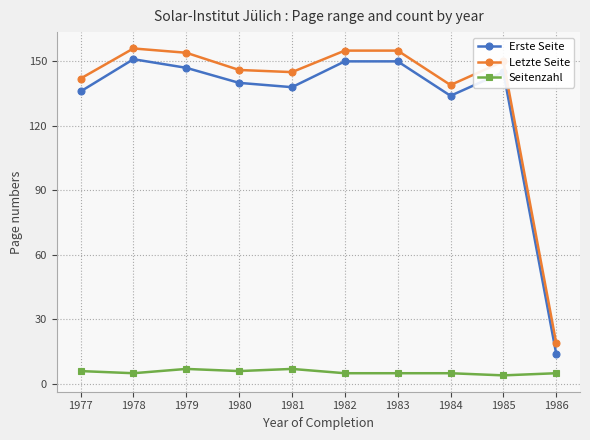

At which label is Letzte Seite closest to 87?

1984